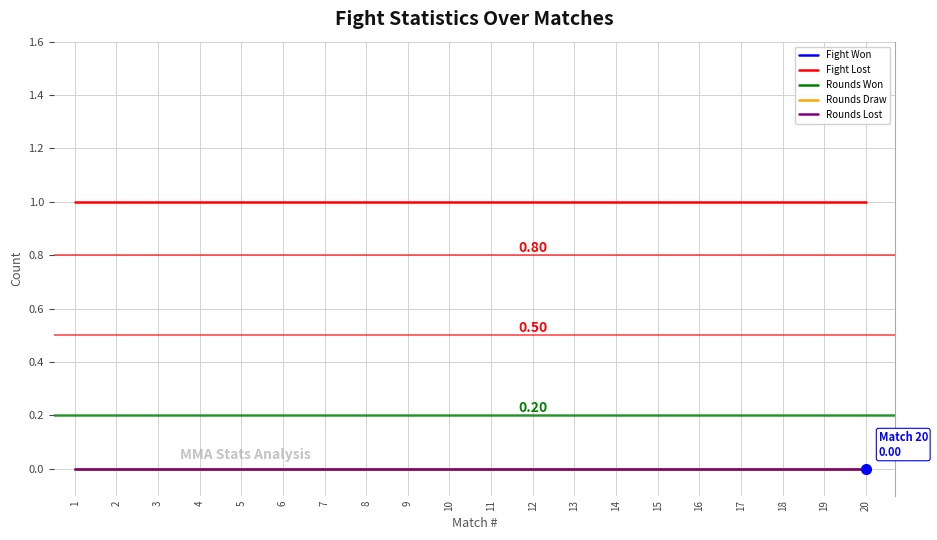

Does the chart have visible grid lines?

Yes